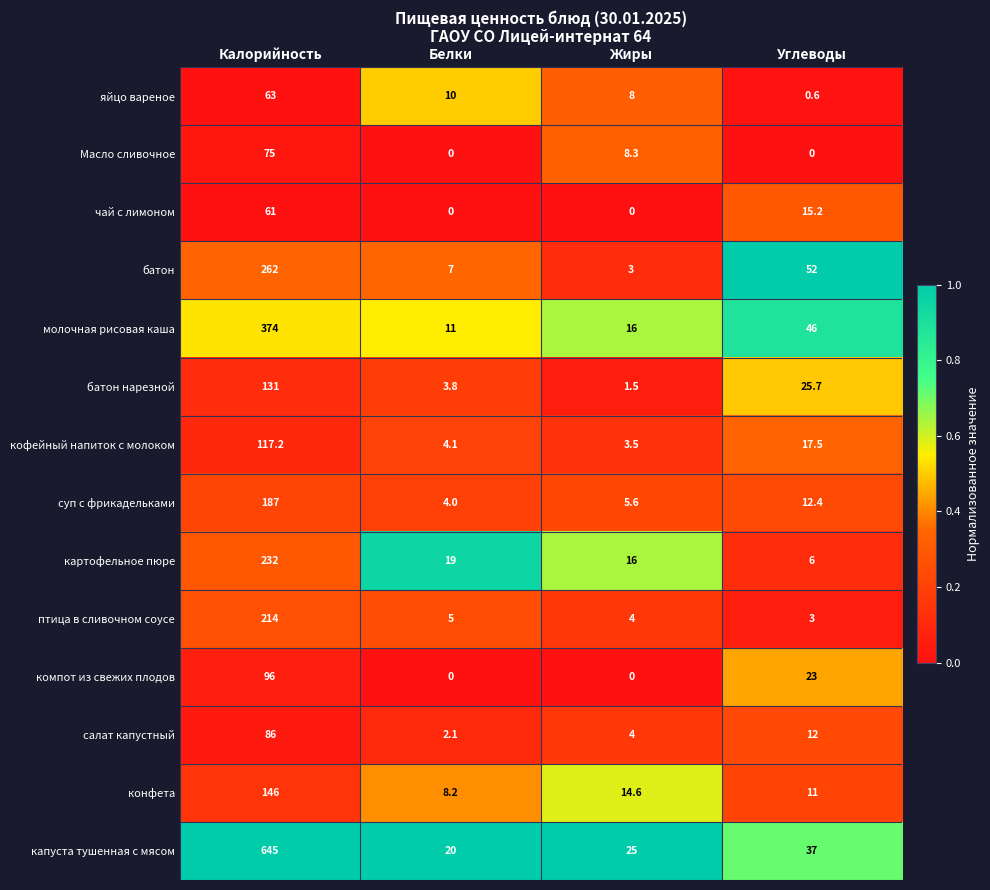

Count the number of data series in this chart.

14